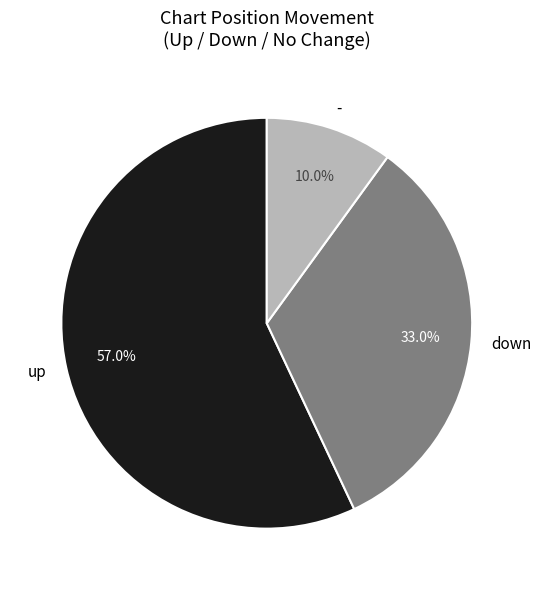

The up slice represents 57% of the pie. True or false?

True